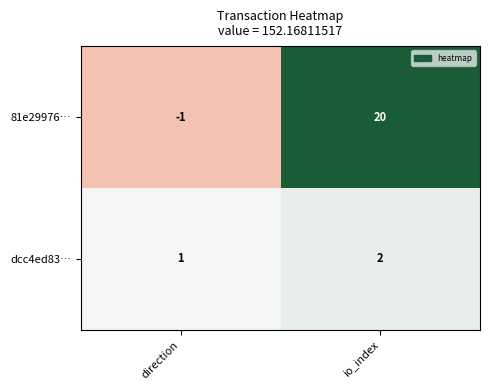

What is the difference between the 81e29976… values at io_index and direction?

21